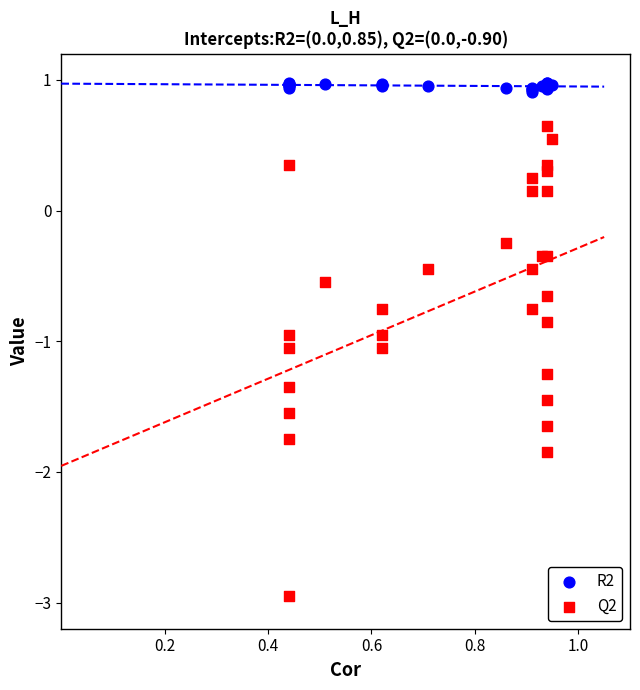

Which series has the largest Y range (max minus min)?

Q2